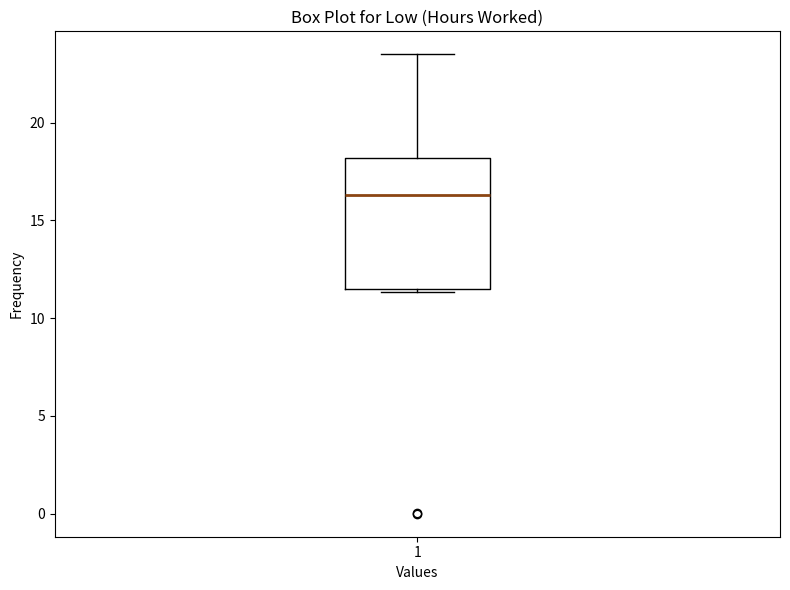

Read this box plot against the y-axis: the position of the median line, the range covered by the box, and the ends of both whiskers. The values are not printed on the chart, so give them approximately, as read against the axis.

median 16.5, box 11.5 to 18.0, whiskers 11.5 (just below the box's lower edge) to 23.5